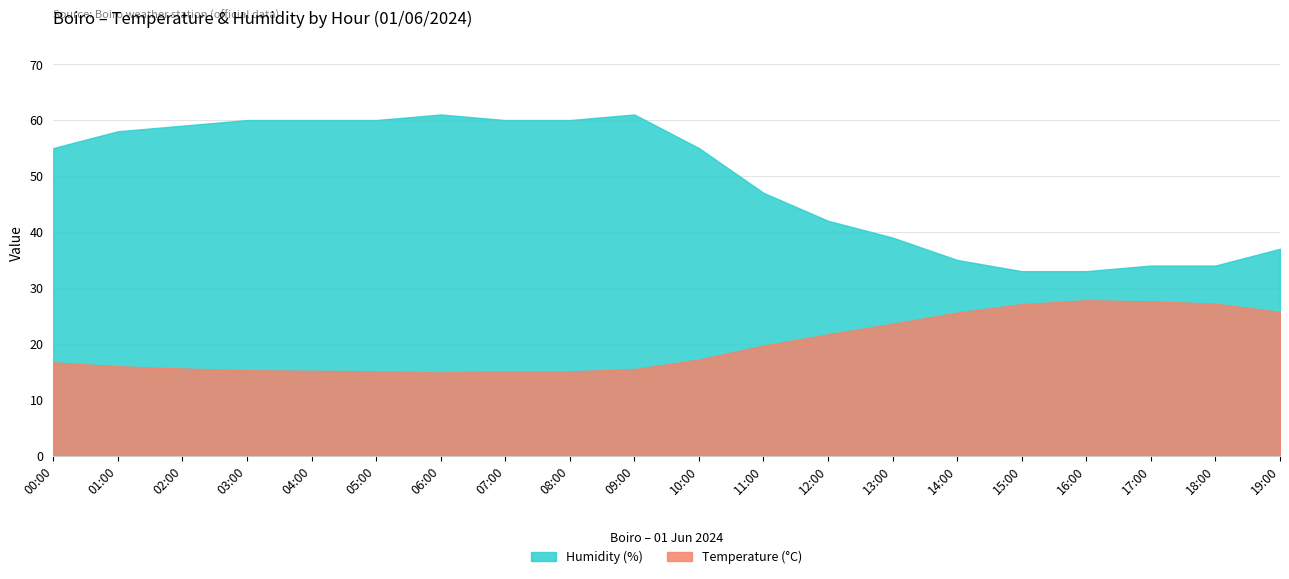

Where is the first local maximum for Temperature (°C)?

16:00